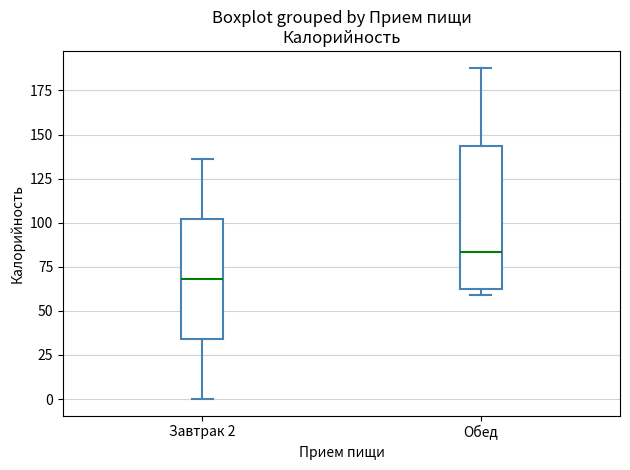

Reading left to right, read every box against the y-axis: the position of its median line, the range the box covers, and the ends of its whiskers. The values are not printed on the chart, so give them approximately, as read against the axis.

Завтрак 2: median 70, box 35 to 100, whiskers 0 to 135
Обед: median 85, box 60 to 145, whiskers 60 (just below the box's lower edge) to 190